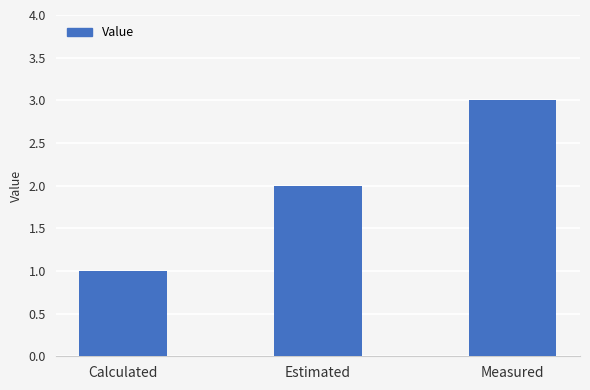

What is the maximum value shown in the chart?

3